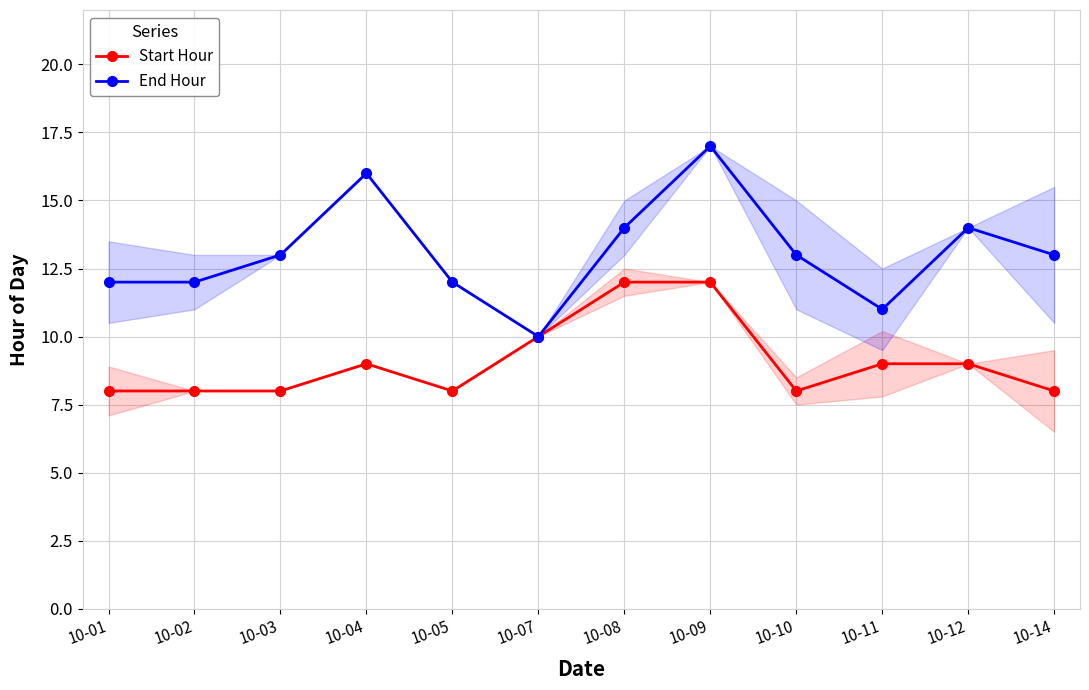

How many interior local valleys does the End Hour series have?

2